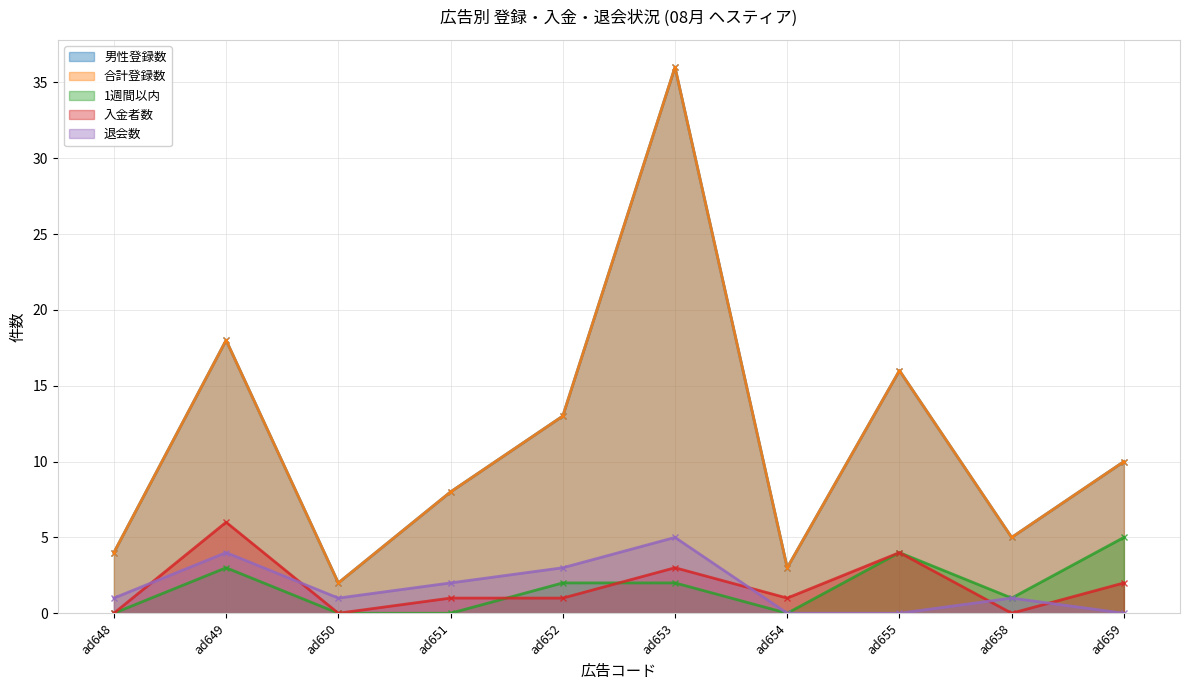

Which series changed the most between ad658 and ad659?

男性登録数